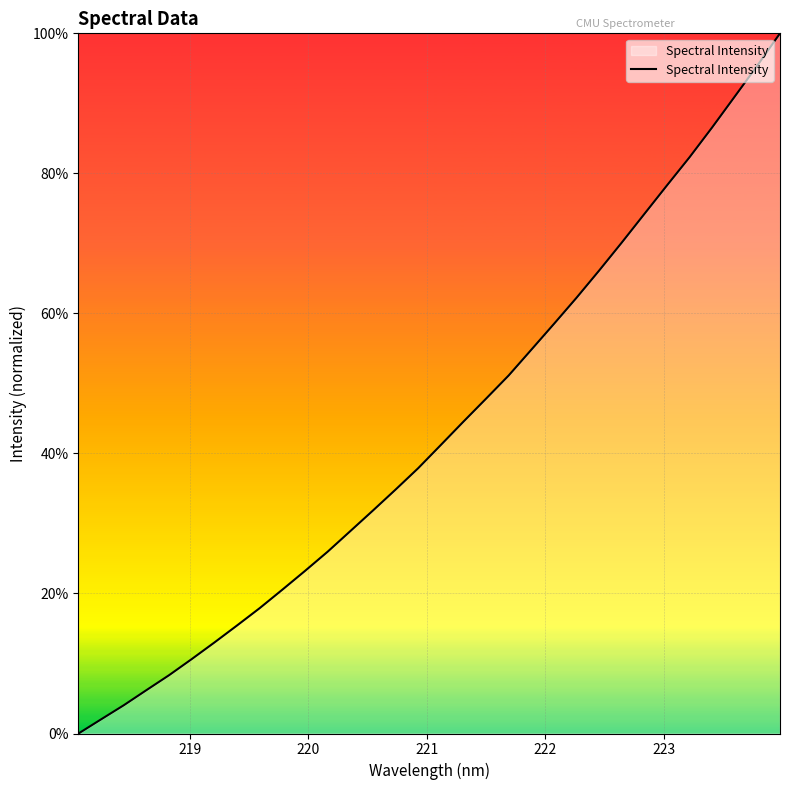

What is the difference between the maximum and minimum values?

100.0